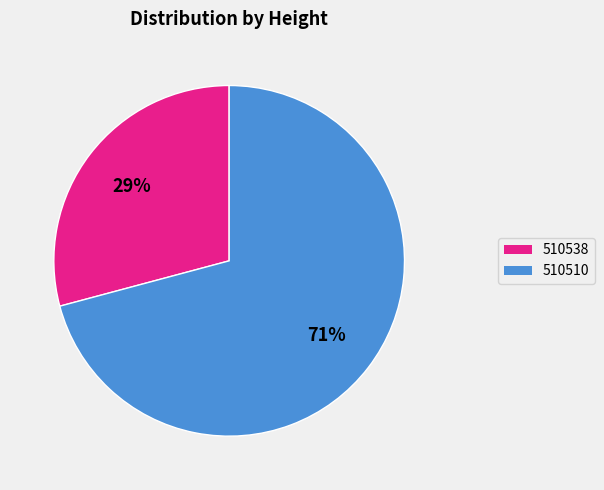

Combined, do 510538 and 510510 account for over 50%?

Yes